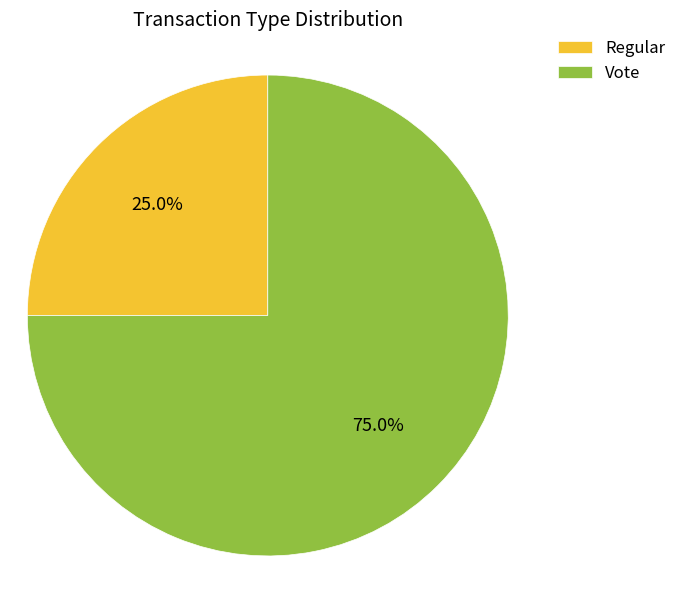

To the nearest percent, what is the difference between the Regular and Vote slice percentages?

50%